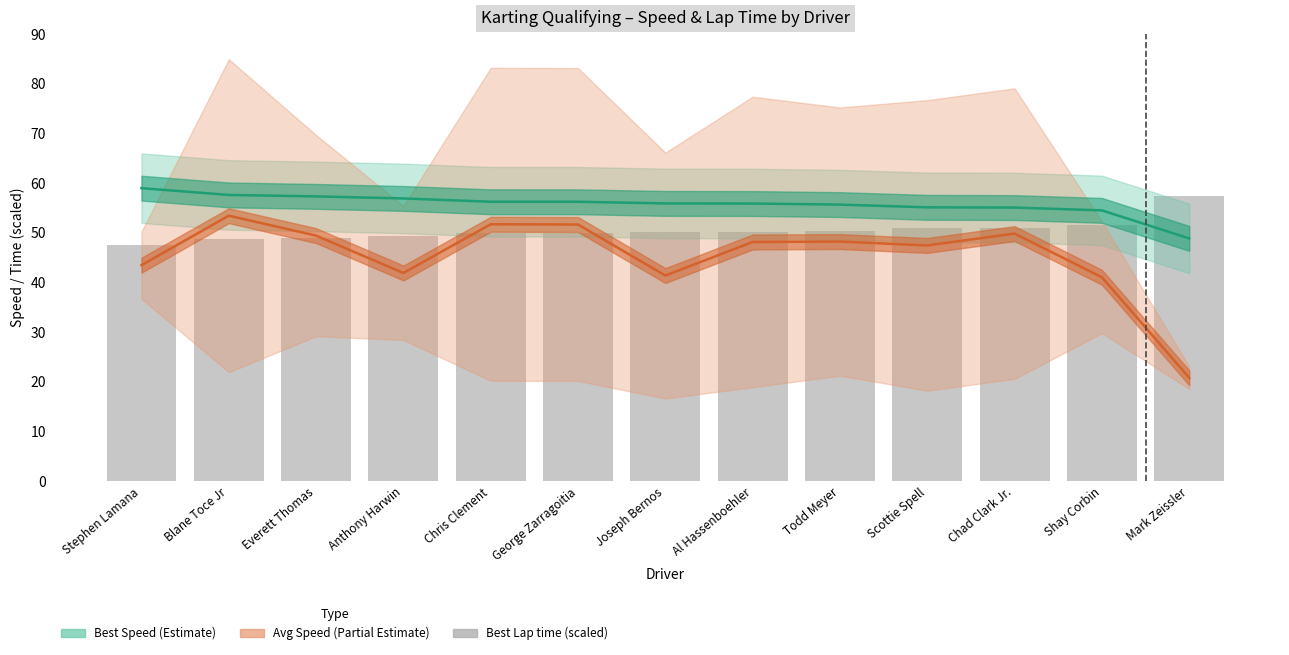

Reading left to right, what are all the values shown in this chart?

47.6	48.7	49.0	49.3	49.9	49.9	50.2	50.2	50.4	50.9	51.0	51.5	57.5